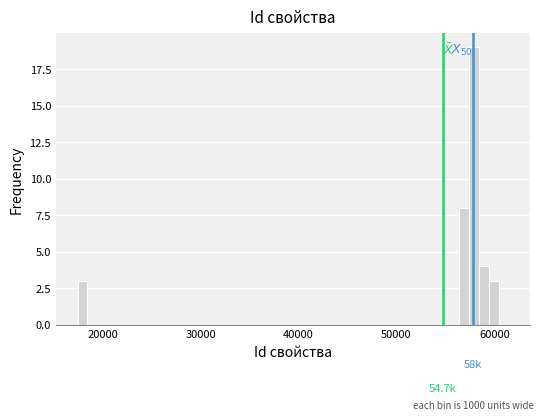

Read against the x-axis, roughly where is the centre of the tallest bar?

58000